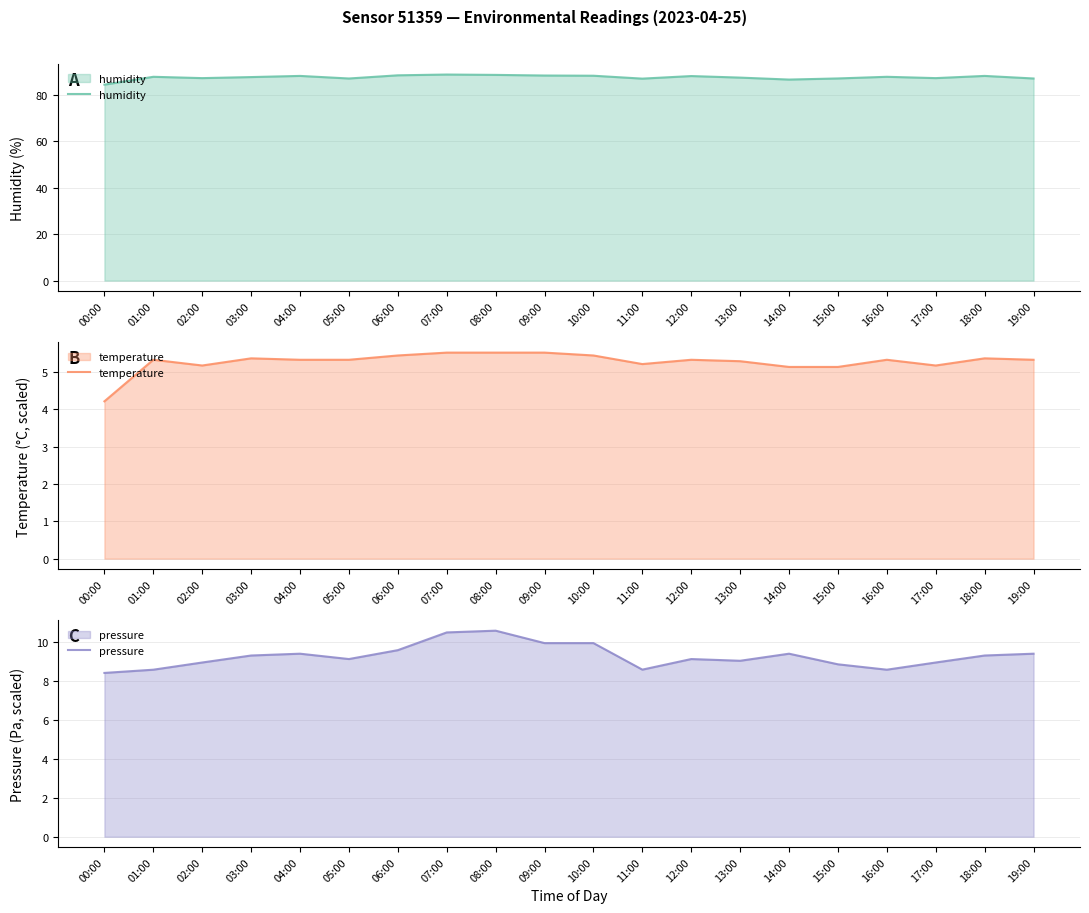

Rank the categories by pressure value from lowest to highest.

00:00, 01:00, 16:00, 11:00, 15:00, 02:00, 17:00, 13:00, 05:00, 12:00, 03:00, 18:00, 04:00, 14:00, 19:00, 06:00, 09:00, 10:00, 07:00, 08:00